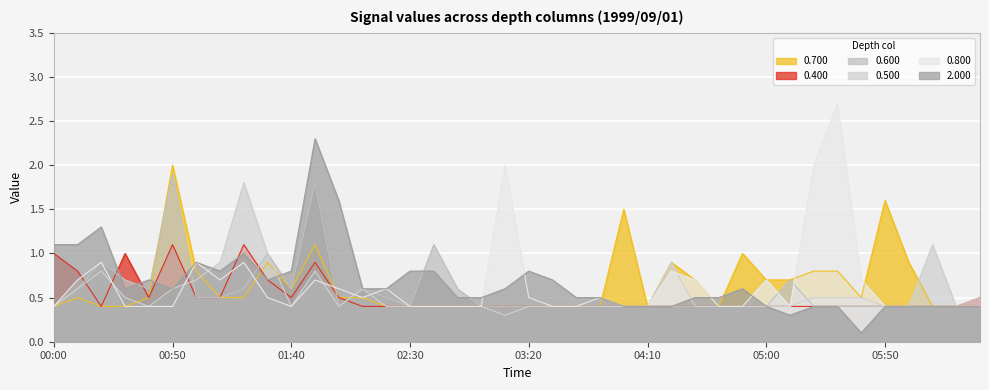

What position from the right is 02:10?

27